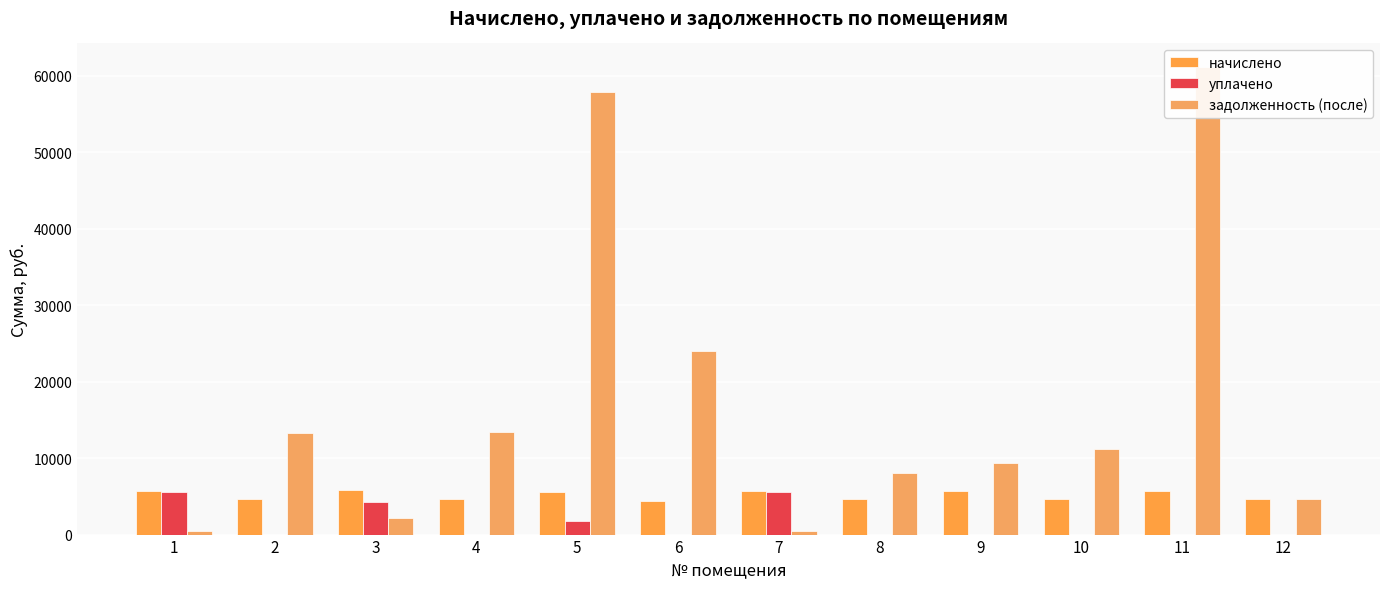

Is the value of начислено at 1 greater than the value of задолженность (после) at 11?

No